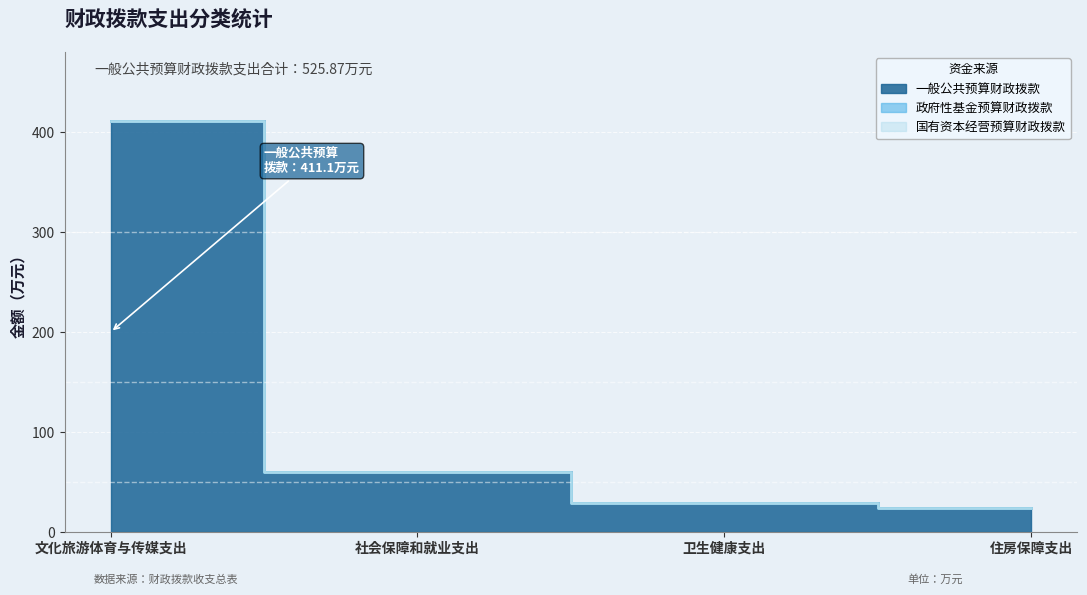

Reading right to left, extract all data points from this chart.

一般公共预算财政拨款: 24.6	29.5	60.7	411.1
政府性基金预算财政拨款: 0.0	0.0	0.0	0.0
国有资本经营预算财政拨款: 0.0	0.0	0.0	0.0